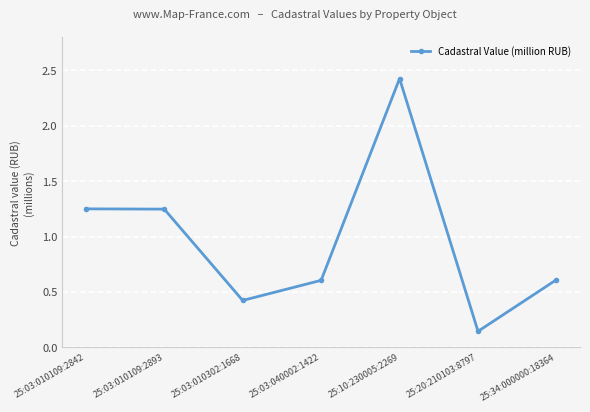

What is the label of the 6th point from the left?

25:20:210103:8797